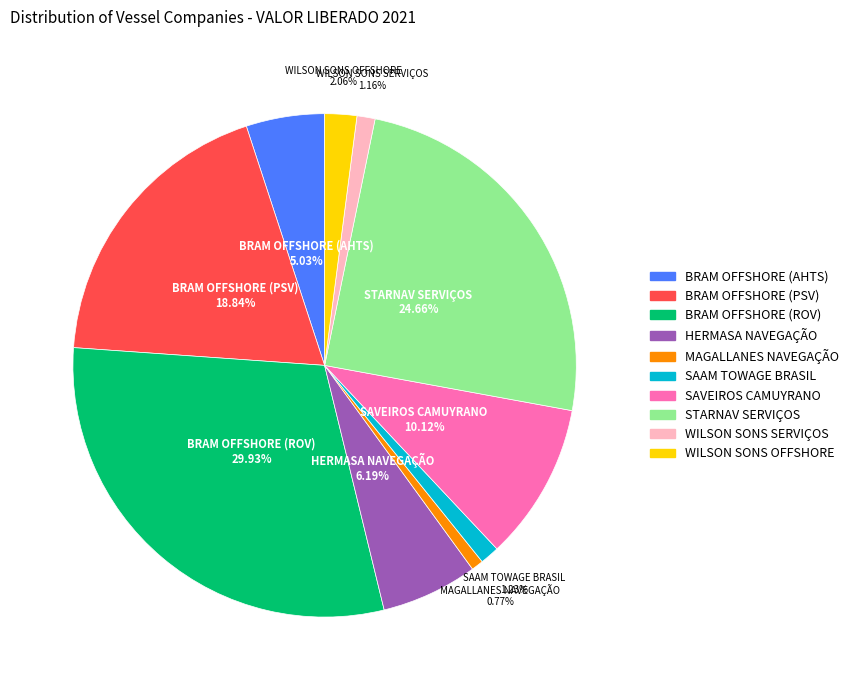

To the nearest percent, what percentage of the pie is HERMASA NAVEGAÇÃO?

6%